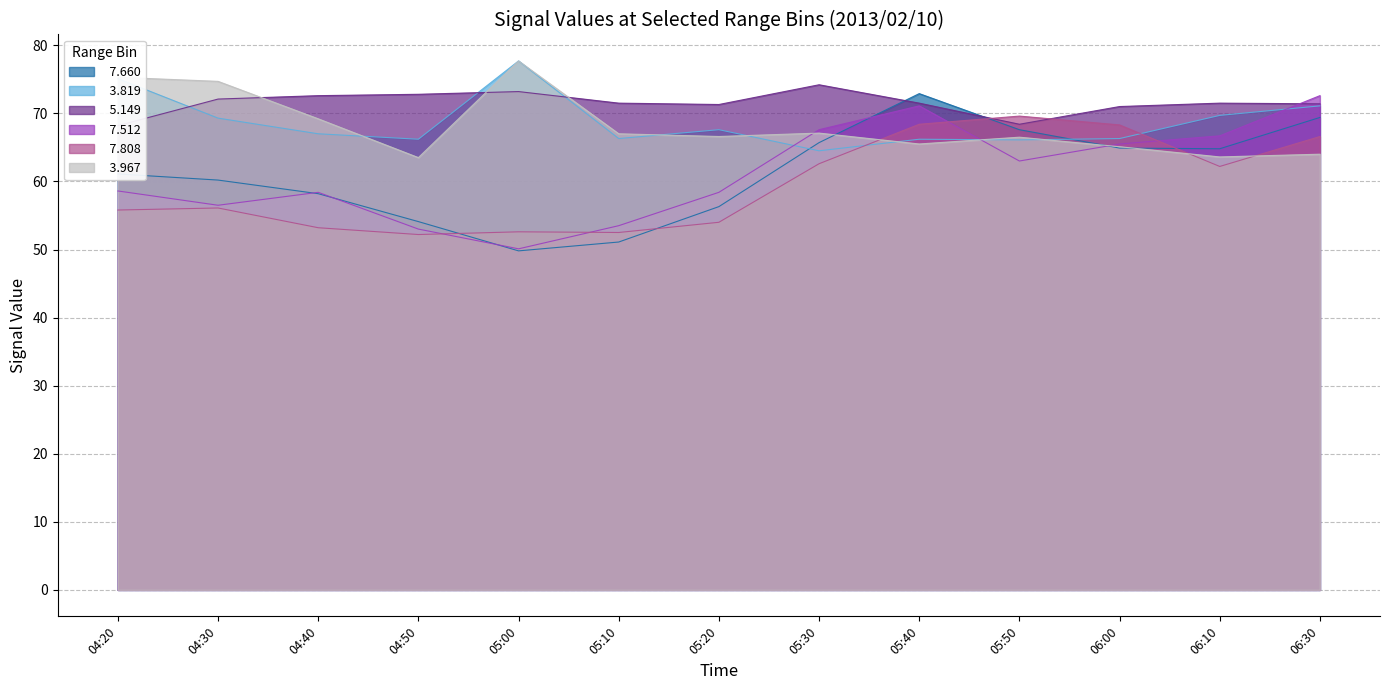

Which label corresponds to the smallest value in the chart?

05:00